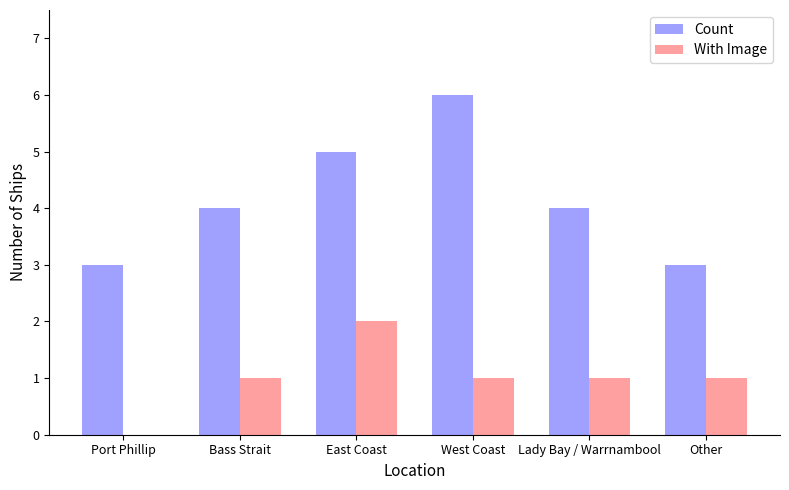

What is the total value across all series at Other?

4